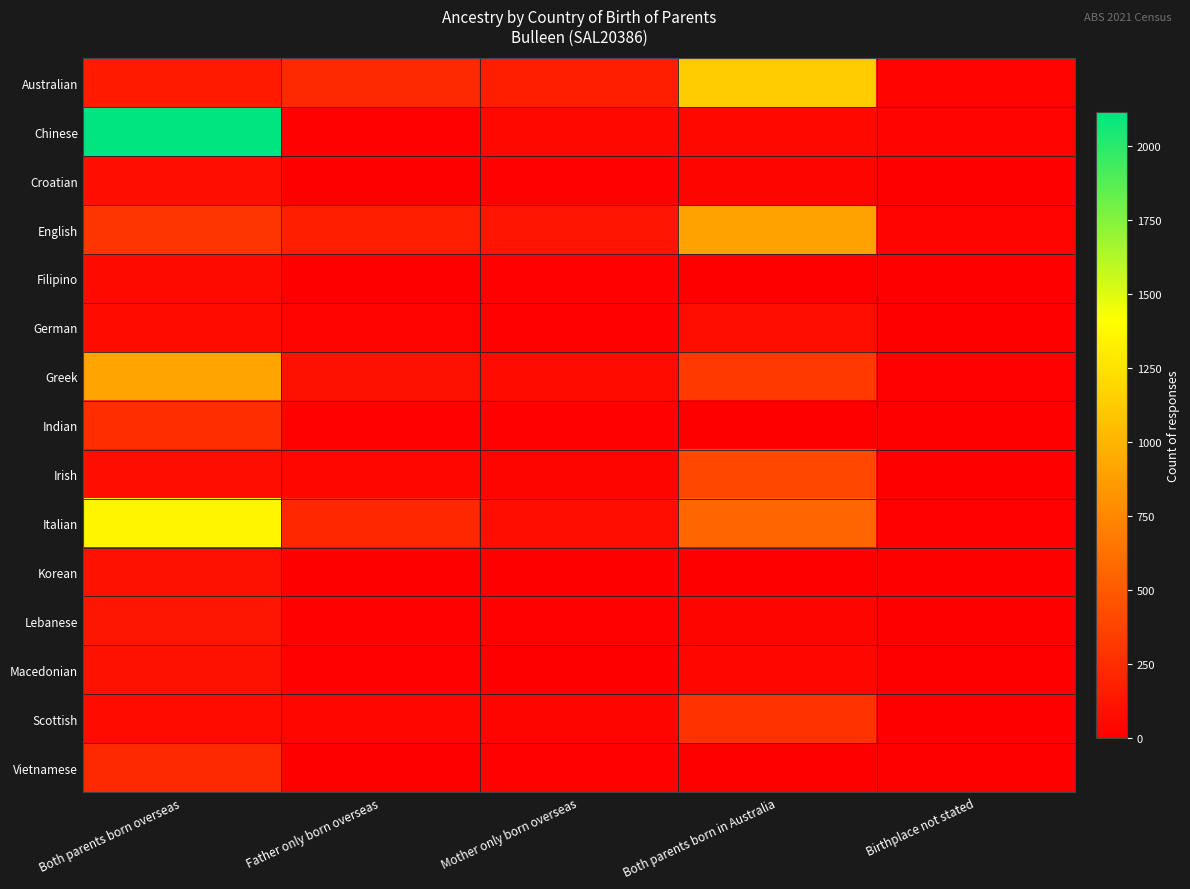

Between Father only born overseas and Birthplace not stated, which is larger?

Father only born overseas